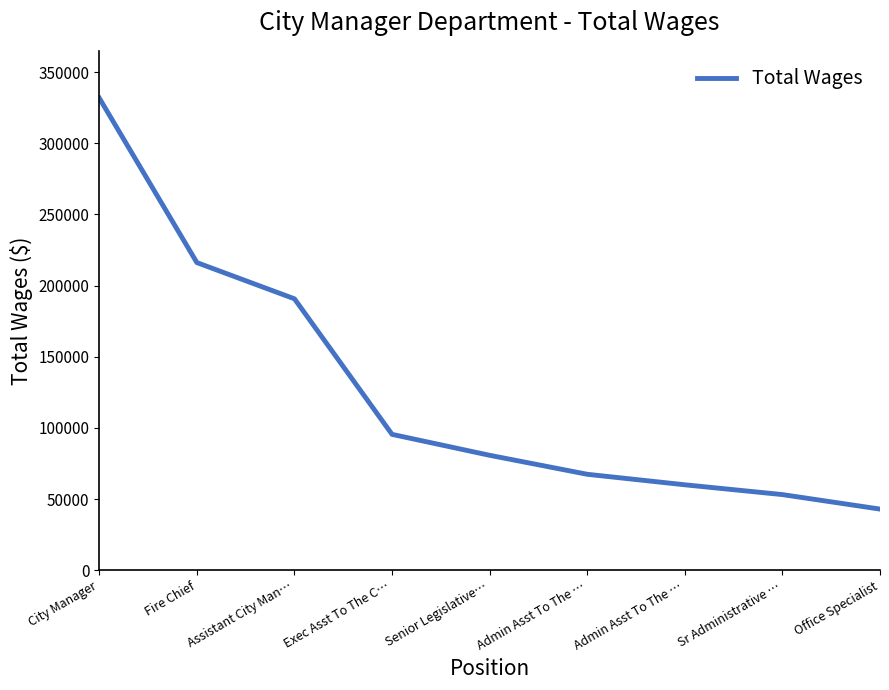

Is this an area chart (filled region under the line)?

No